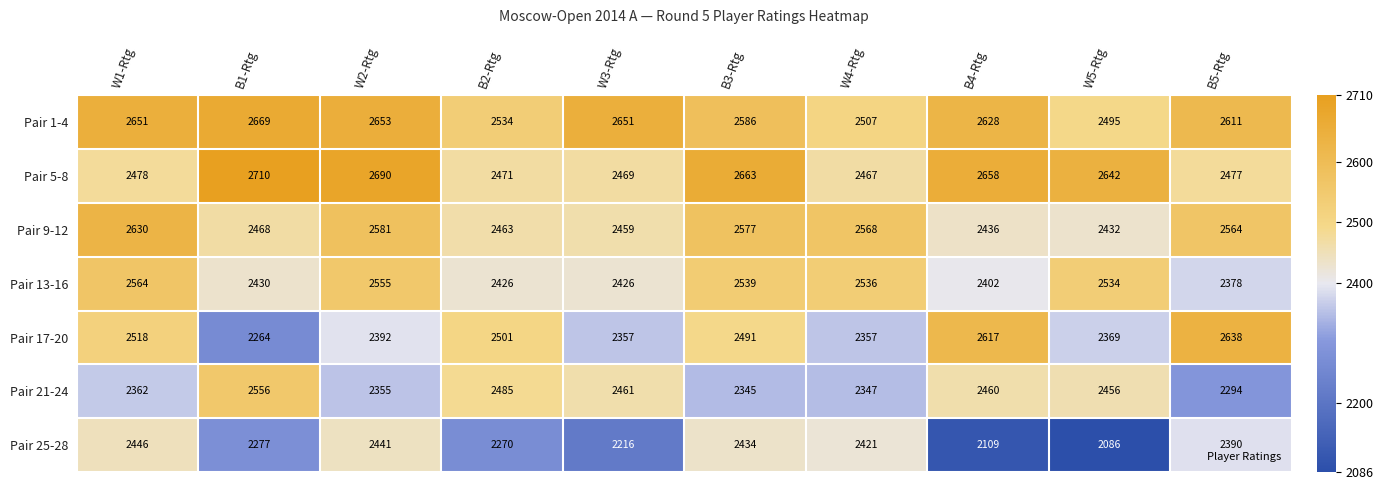

At which label is Pair 17-20 closest to 2451?

B3-Rtg